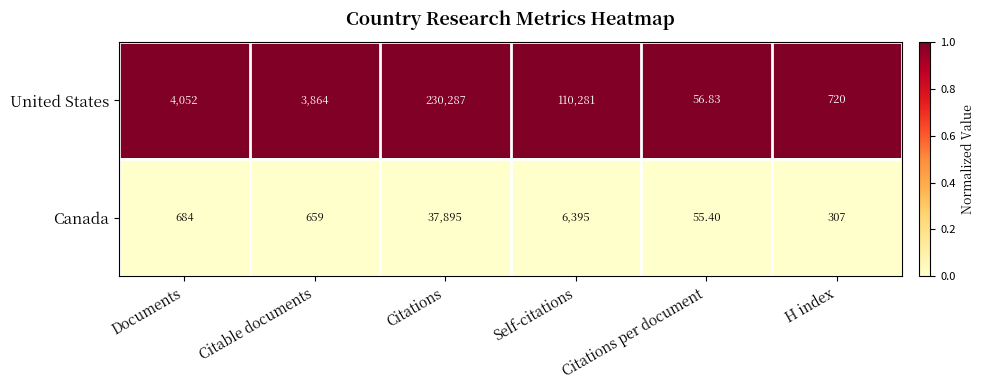

Is the value of United States at Citations greater than the value of Canada at Citations per document?

Yes